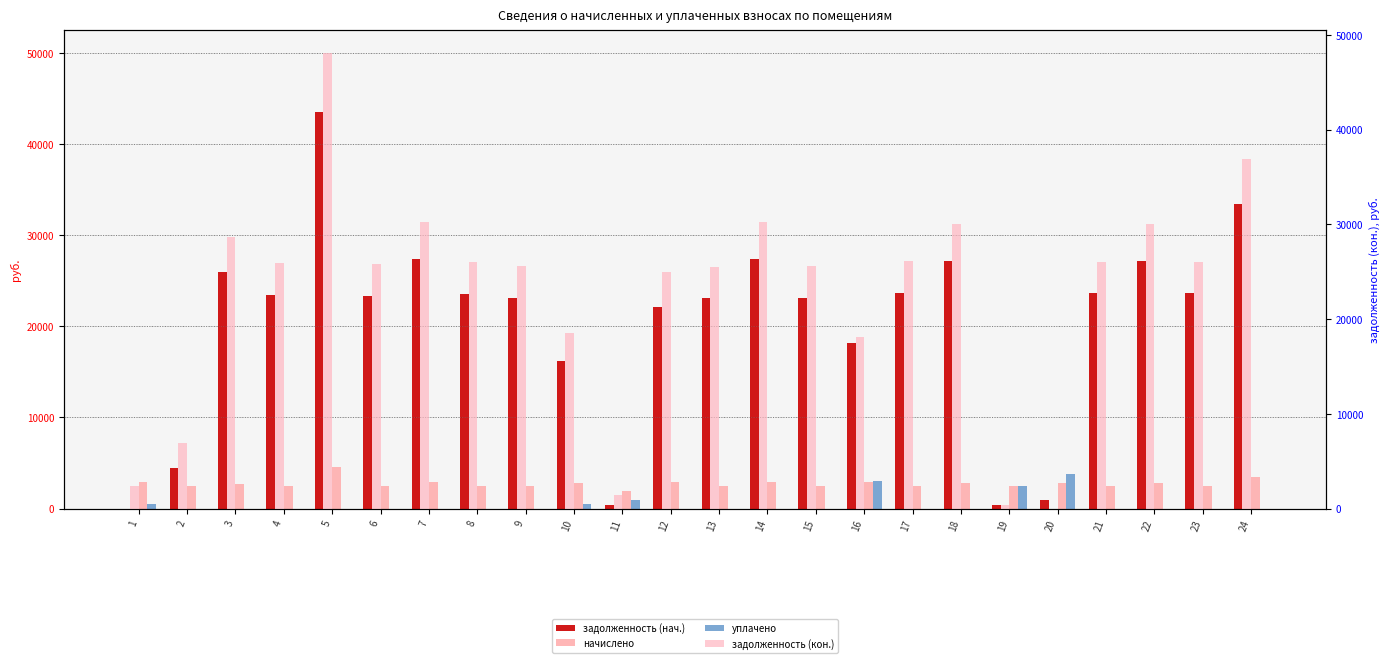

Which has a higher value, 1 or 7?

7